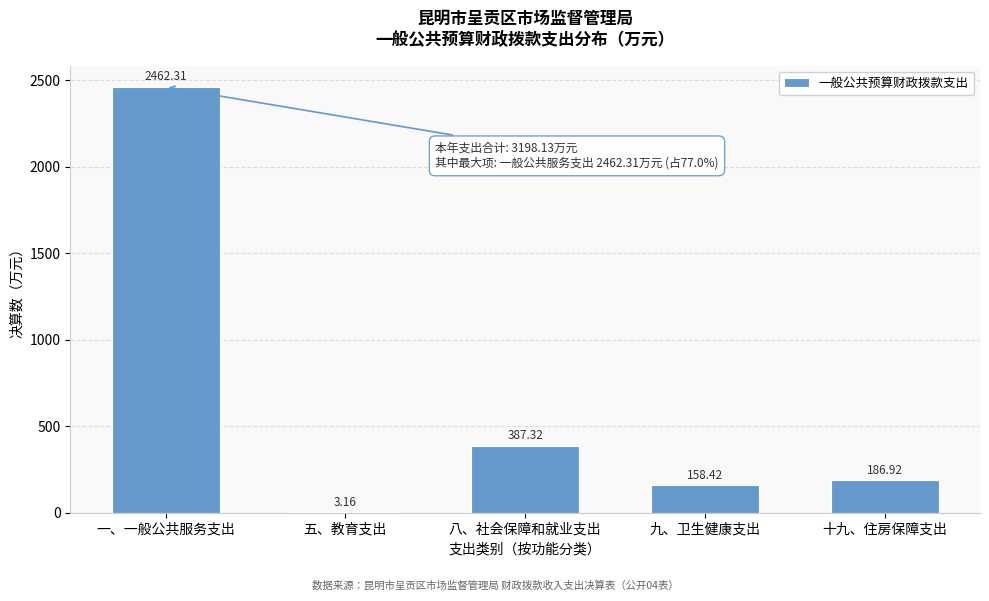

Where does the data first go above 186?

一、一般公共服务支出